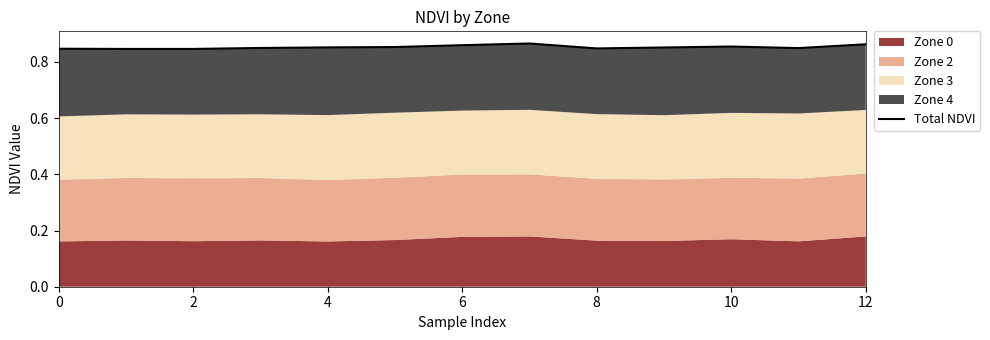

At which category does the data reach its first local peak?

7